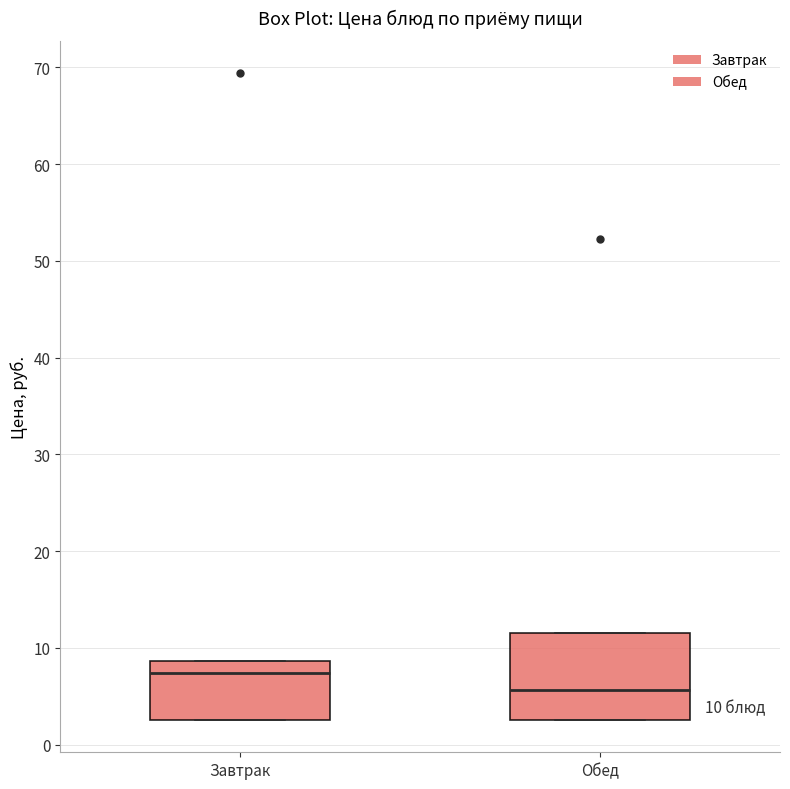

Comparing the boxes themselves (not the whiskers), which one is the tallest?

Обед